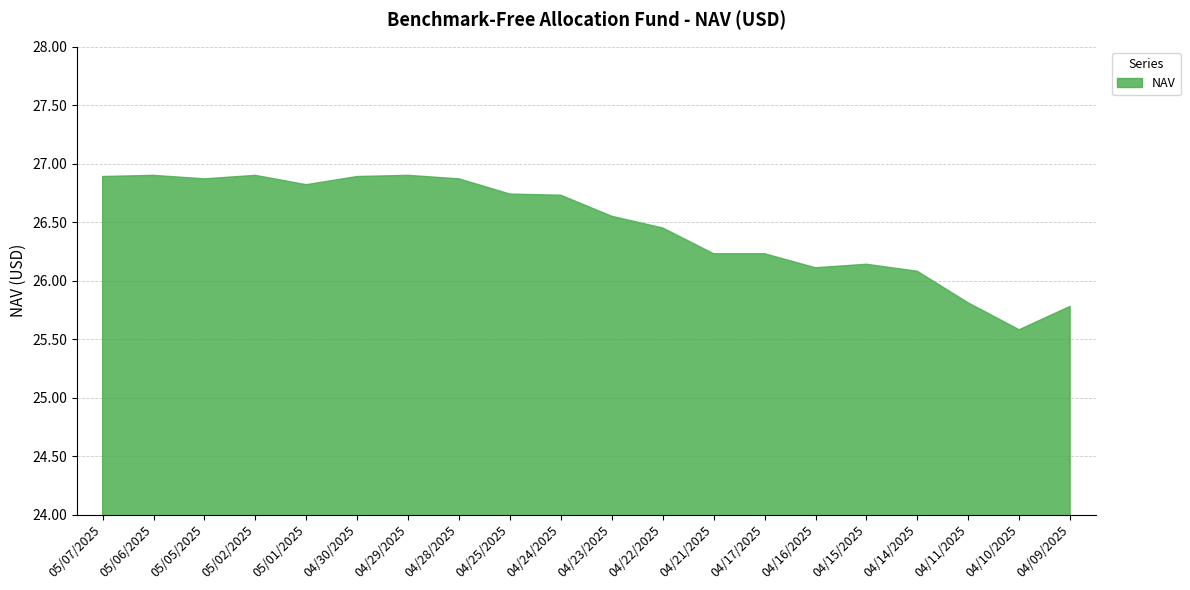

How many values exceed 26?

17